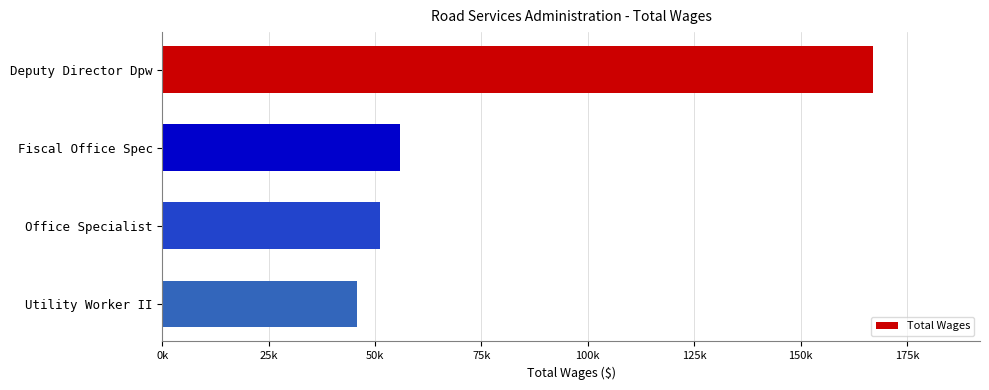

Rank the categories by value from highest to lowest.

Deputy Director Dpw, Fiscal Office Spec, Office Specialist, Utility Worker II